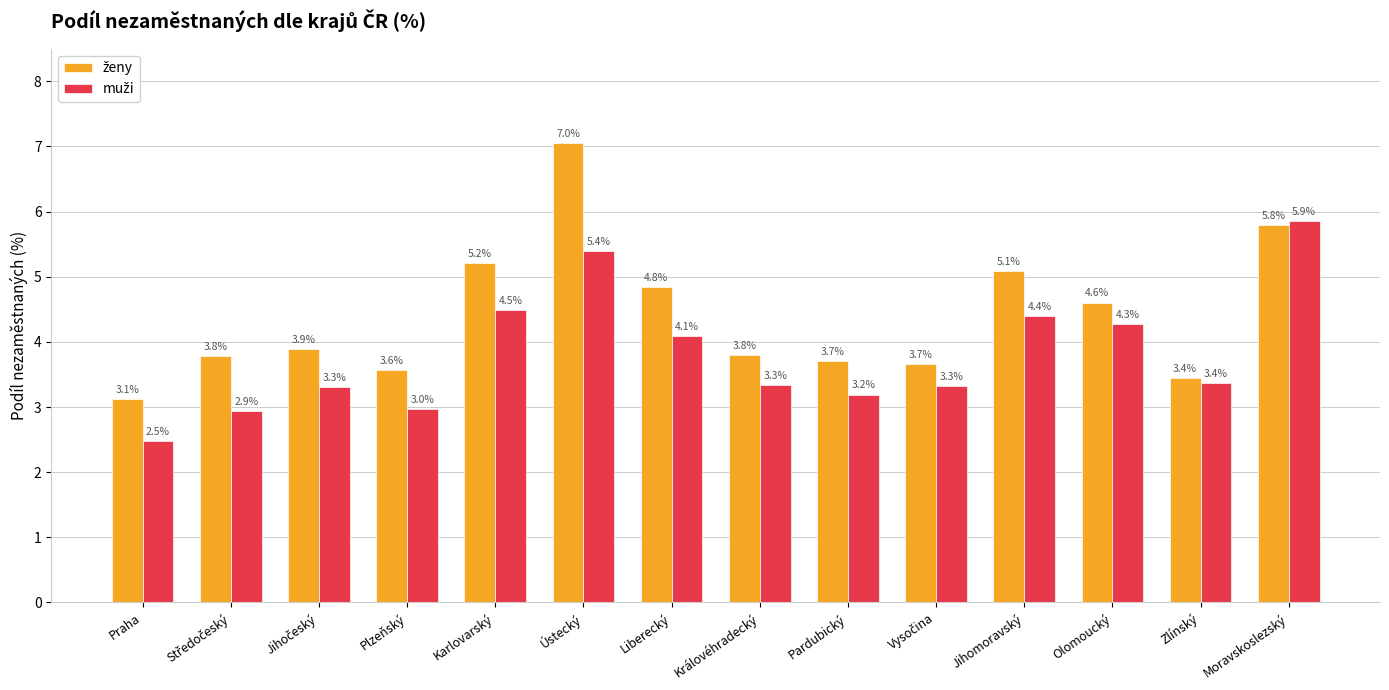

How many bars are there in each group?

2